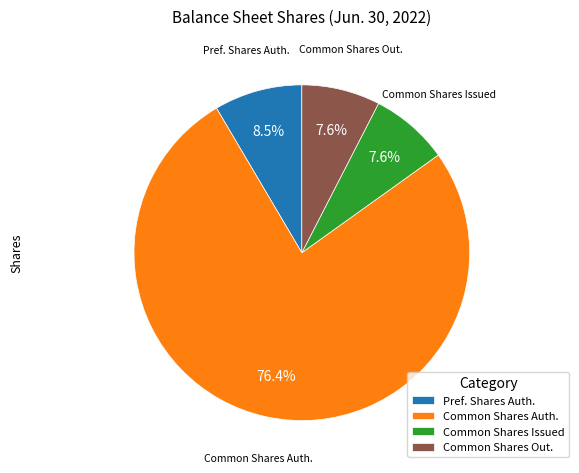

Count the number of slices in the pie.

4